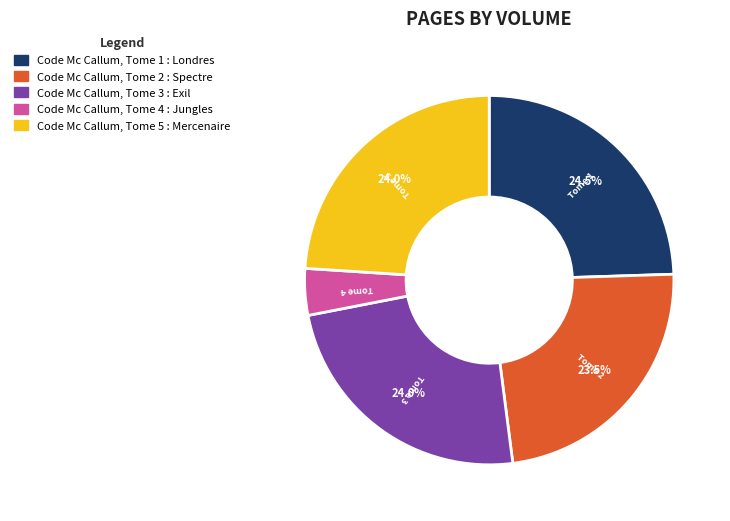

To the nearest percent, what is the average slice percentage?

20%